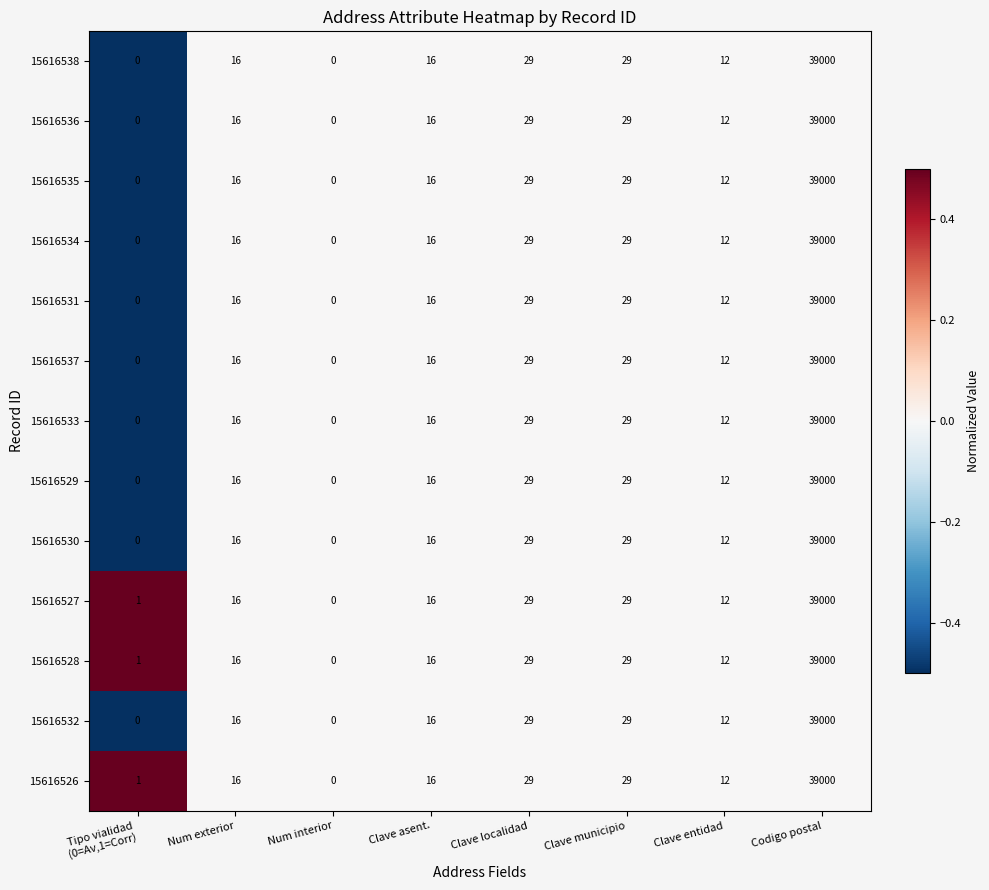

Which category has the lowest value in the 15616527 series?

Num interior